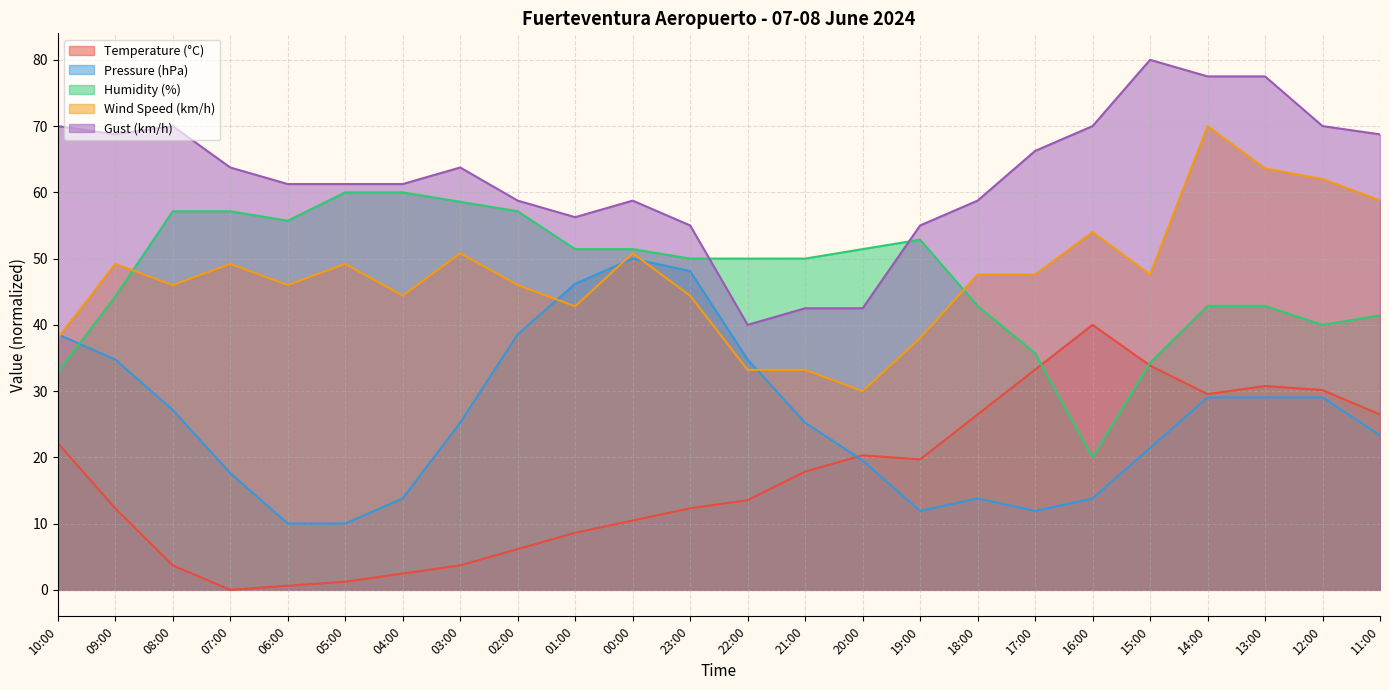

What is the difference between the maximum and minimum values in the Gust (km/h) series?

40.0